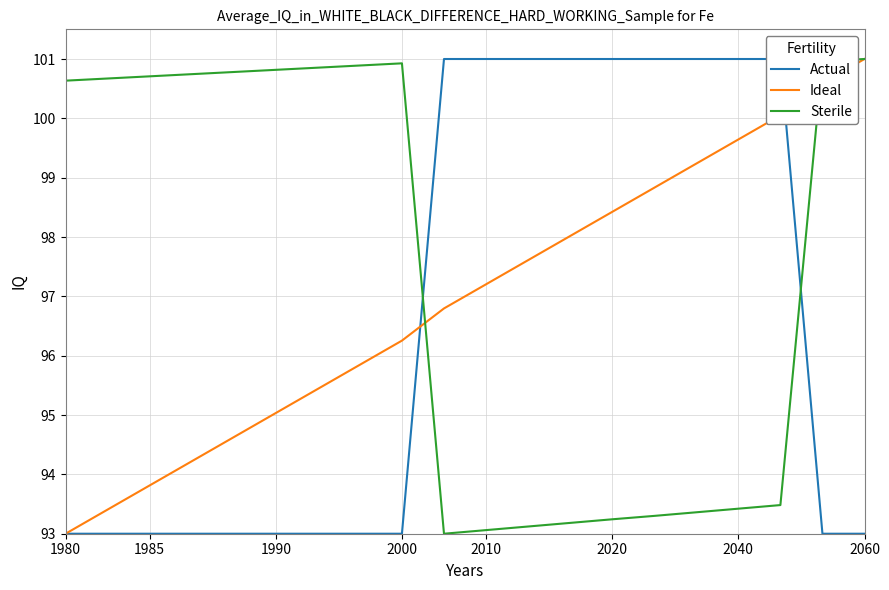

The Sterile series shows 101.0 at 2060. True or false?

True